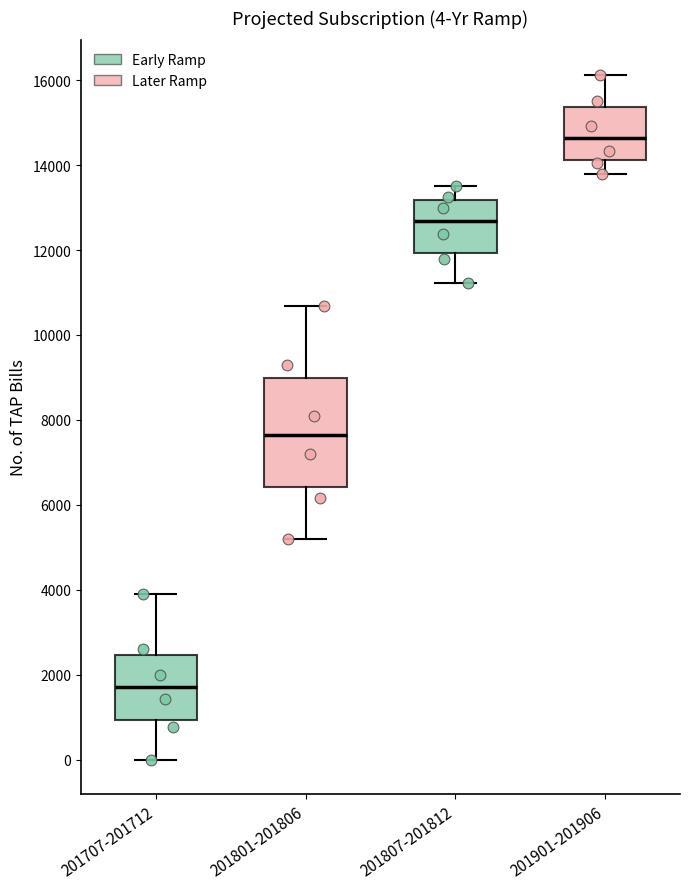

Which box's median line is the lowest?

201707-201712